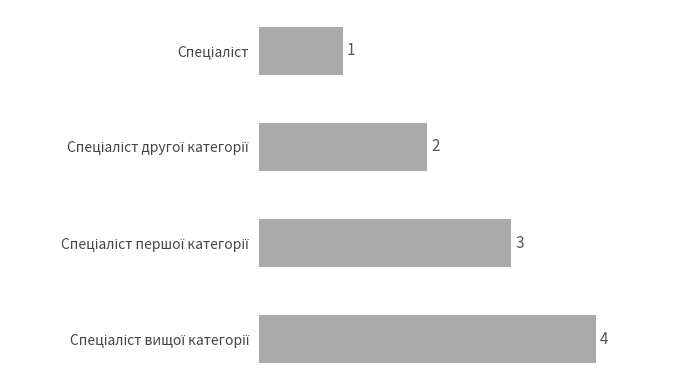

How many values are between 2 and 4?

3